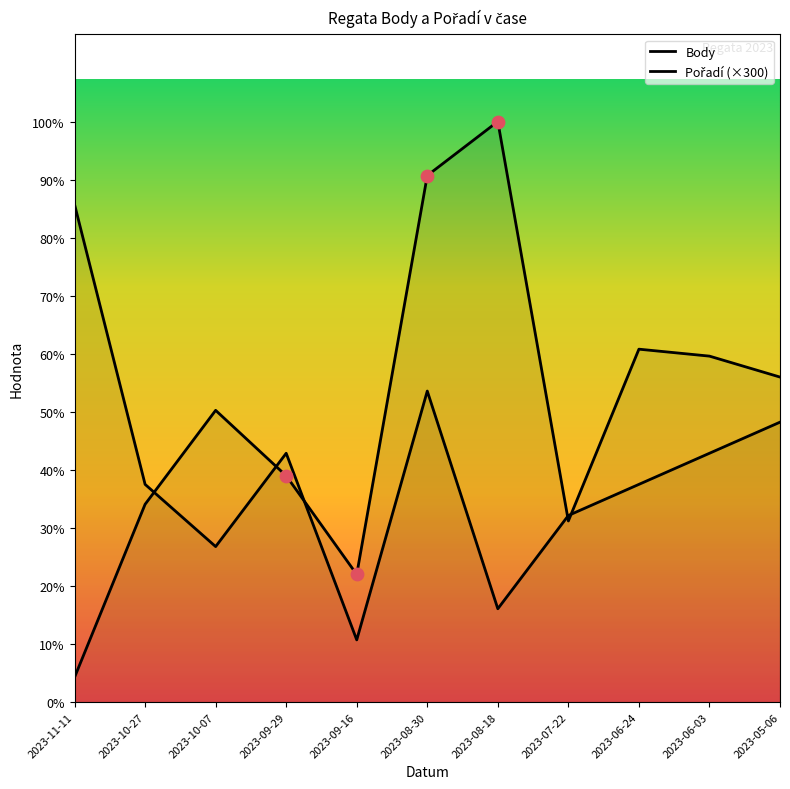

Which series contains the lowest Y value?

Body